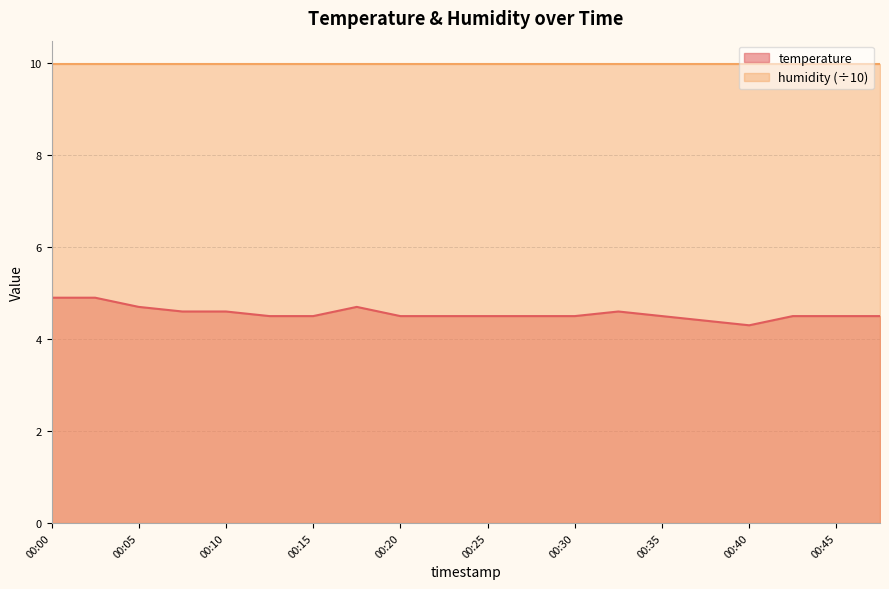

Is it true that the value at 00:20 is 2.7?

False